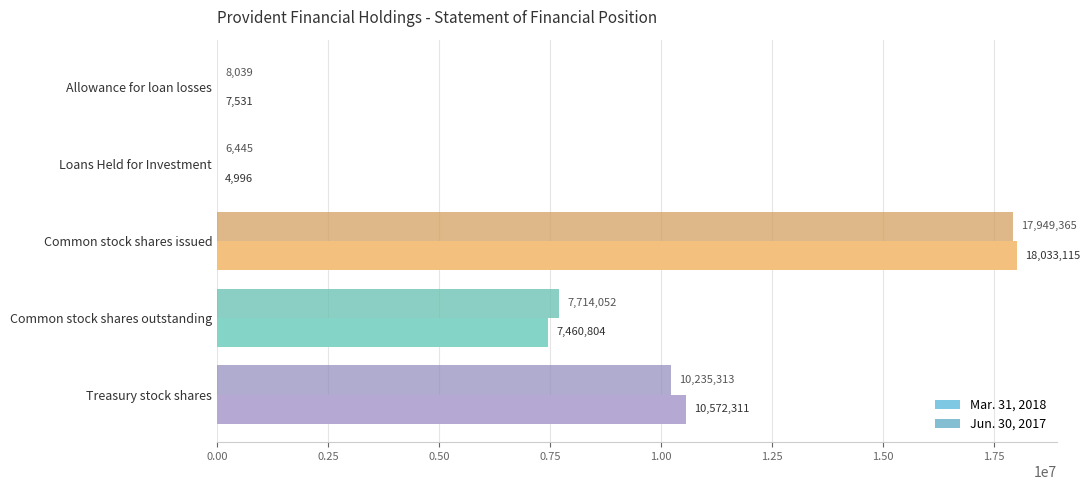

Which series has the widest spread of values?

Mar. 31, 2018